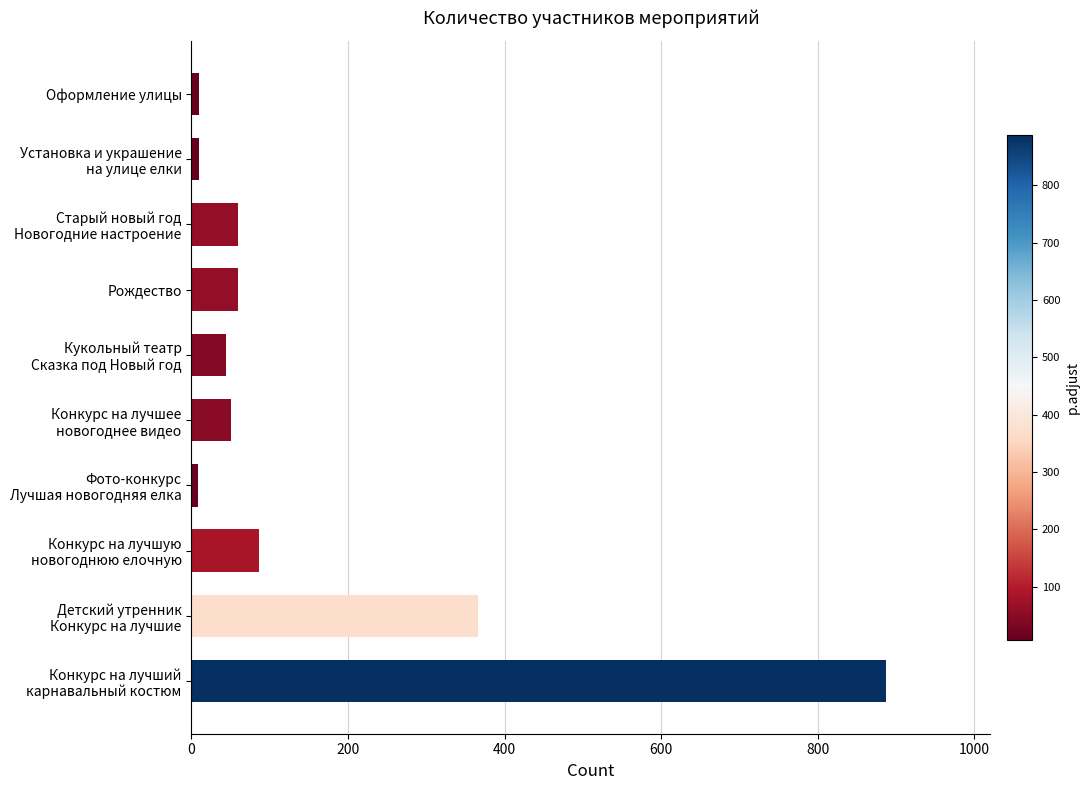

The chart shows a value of 60 at Рождество. True or false?

True